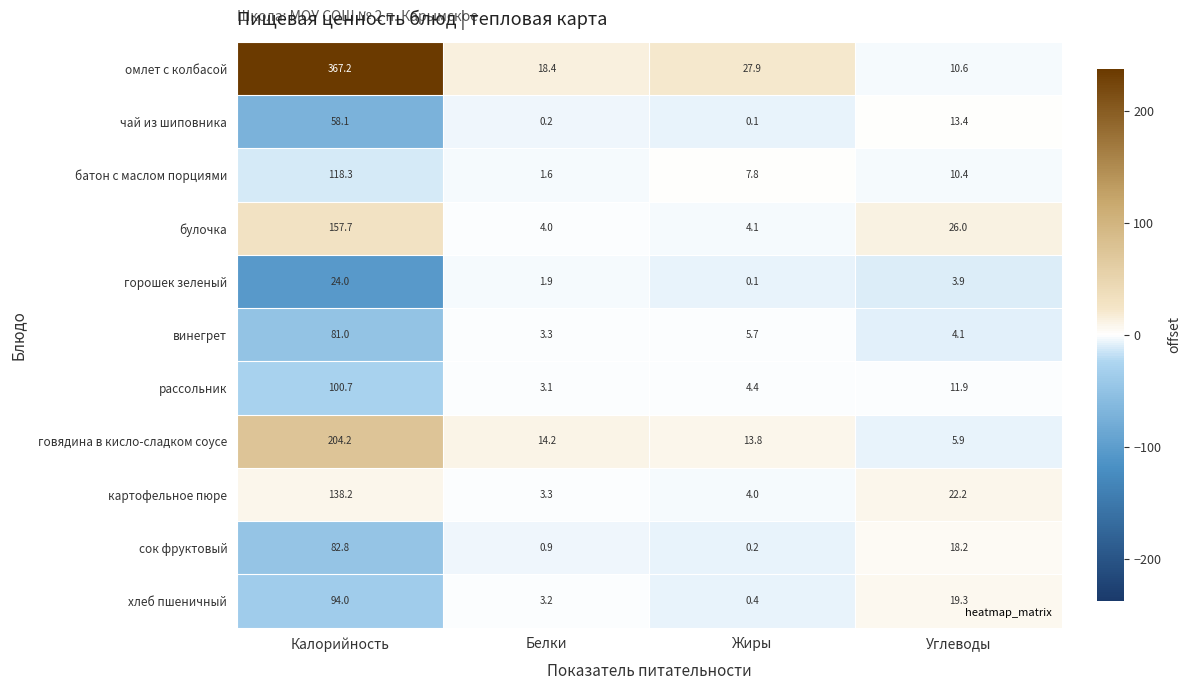

Between Калорийность and Углеводы, which series saw the biggest shift?

омлет с колбасой